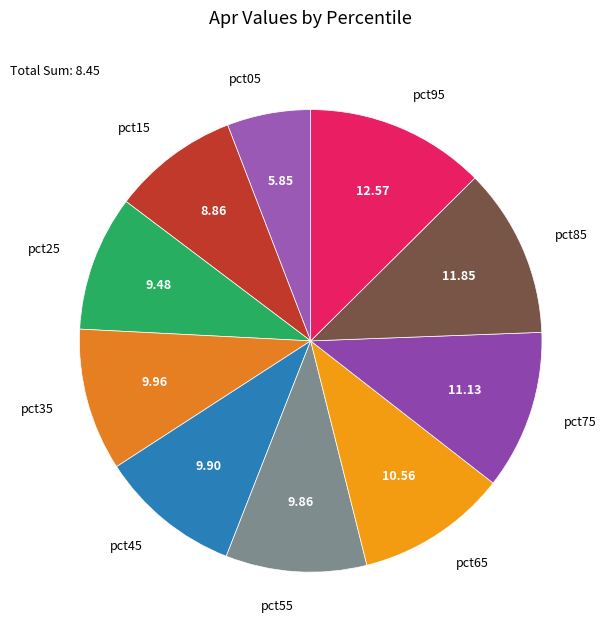

Which category has the smallest portion of the pie?

pct05